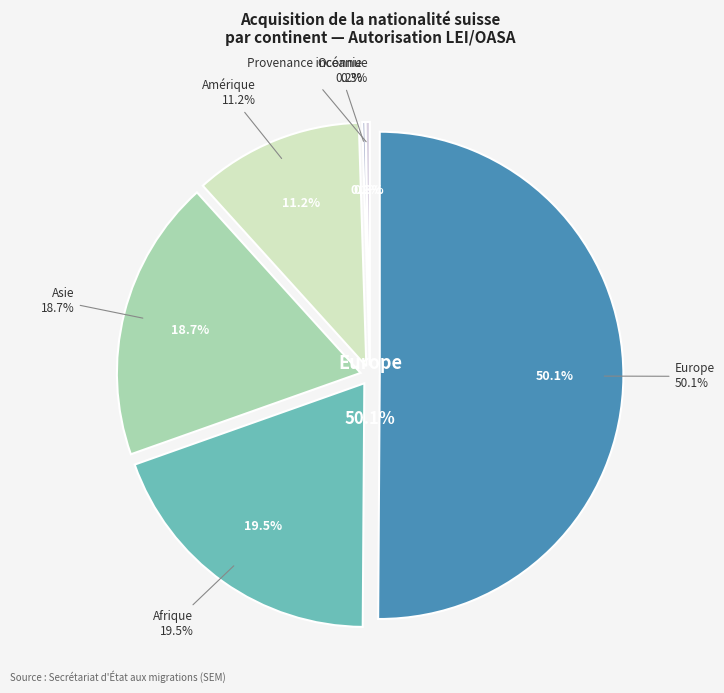

Is the sum of Asie and Afrique greater than half?

No